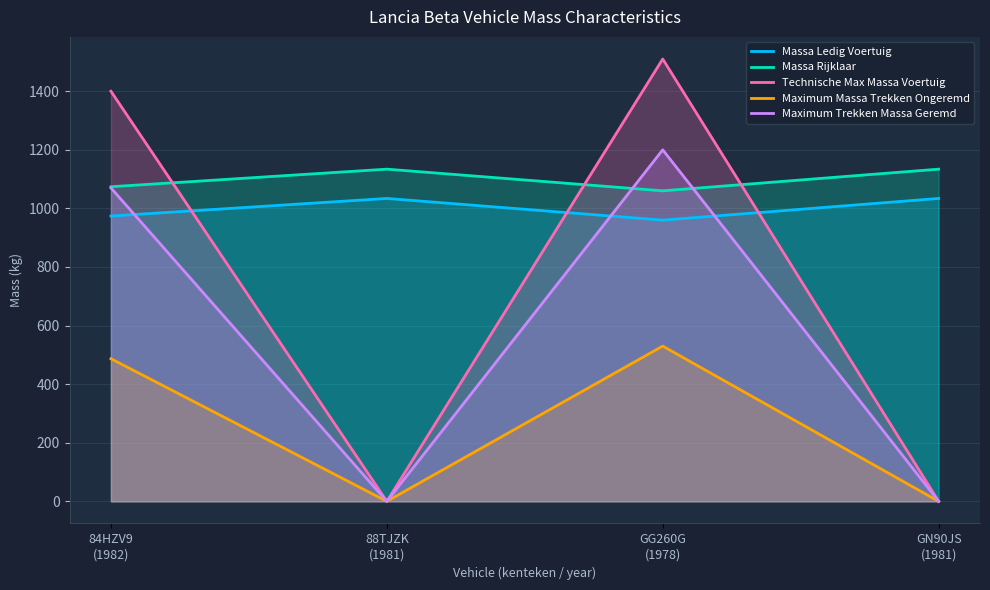

Reading right to left, transcribe all the data shown in this chart.

Massa Ledig Voertuig: GN90JS
(1981)=1034	GG260G
(1978)=960	88TJZK
(1981)=1034	84HZV9
(1982)=974
Massa Rijklaar: GN90JS
(1981)=1134	GG260G
(1978)=1060	88TJZK
(1981)=1134	84HZV9
(1982)=1074
Technische Max Massa Voertuig: GN90JS
(1981)=0	GG260G
(1978)=1510	88TJZK
(1981)=0	84HZV9
(1982)=1400
Maximum Massa Trekken Ongeremd: GN90JS
(1981)=0	GG260G
(1978)=530	88TJZK
(1981)=0	84HZV9
(1982)=487
Maximum Trekken Massa Geremd: GN90JS
(1981)=0	GG260G
(1978)=1200	88TJZK
(1981)=0	84HZV9
(1982)=1070